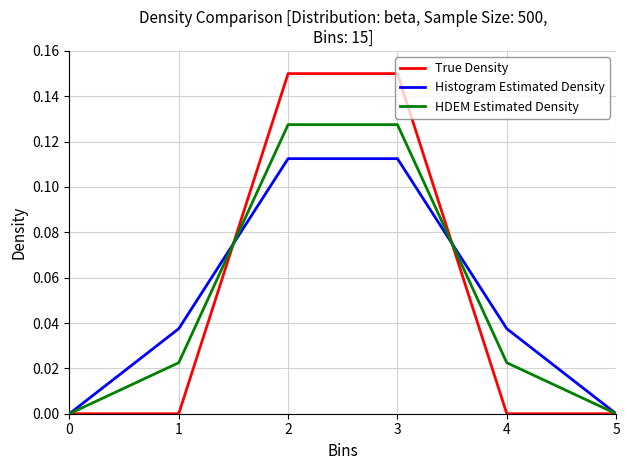

Is it true that True Density equals 0.0 at 4?

True